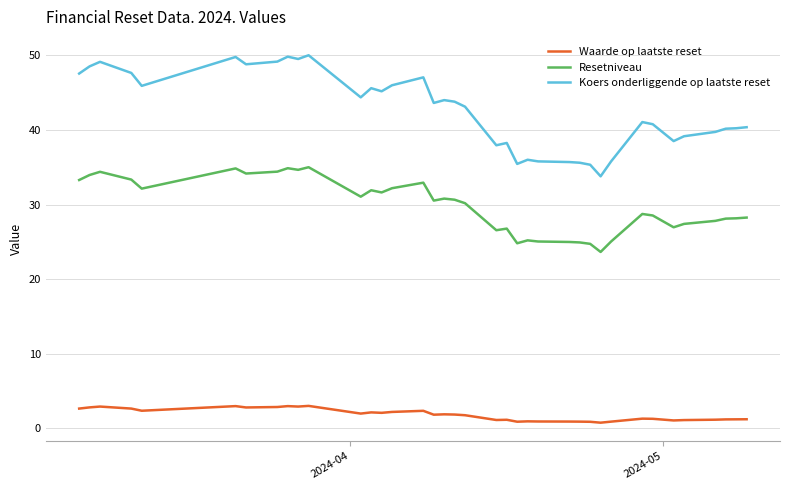

True or false: Waarde op laatste reset has more than 2 interior local peaks.

True